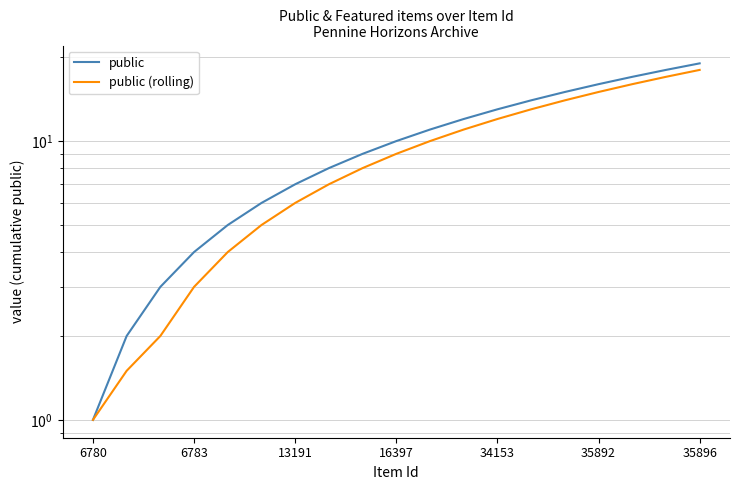

Reading left to right, transcribe all the data shown in this chart.

public: 1.0	2.0	3.0	4.0	5.0	6.0	7.0	8.0	9.0	10.0	11.0	12.0	13.0	14.0	15.0	16.0	17.0	18.0	19.0
public (rolling): 1.0	1.5	2.0	3.0	4.0	5.0	6.0	7.0	8.0	9.0	10.0	11.0	12.0	13.0	14.0	15.0	16.0	17.0	18.0